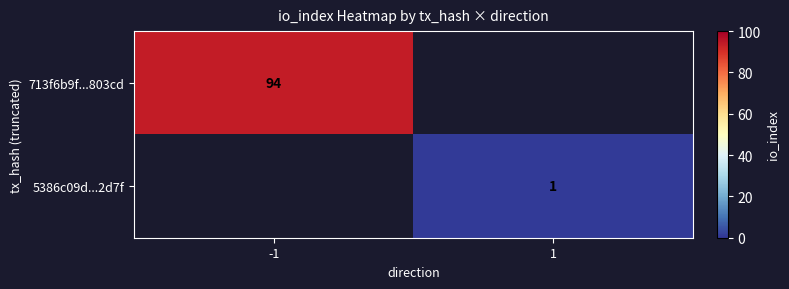

Which has a higher value, -1 or 1?

-1